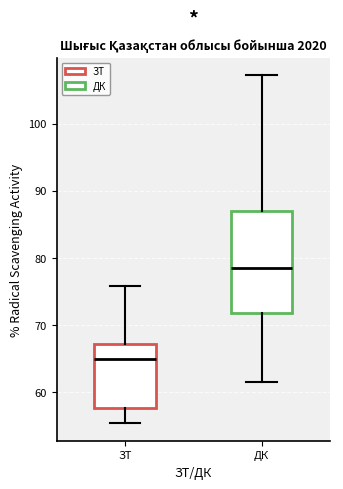

Reading left to right, transcribe this box plot: for each box, give where its median line is, the range the box spans, and where its two whiskers end, as read against the y-axis. The values are not printed on the chart, so give them approximately, as read against the axis.

ЗТ: median 65, box 58 to 67, whiskers 55 to 76
ДК: median 78, box 72 to 87, whiskers 61 to 107